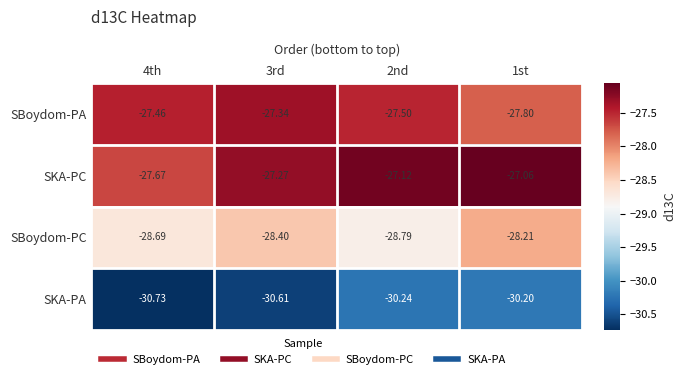

Between 4th and 2nd, which series saw the biggest shift?

SKA-PC